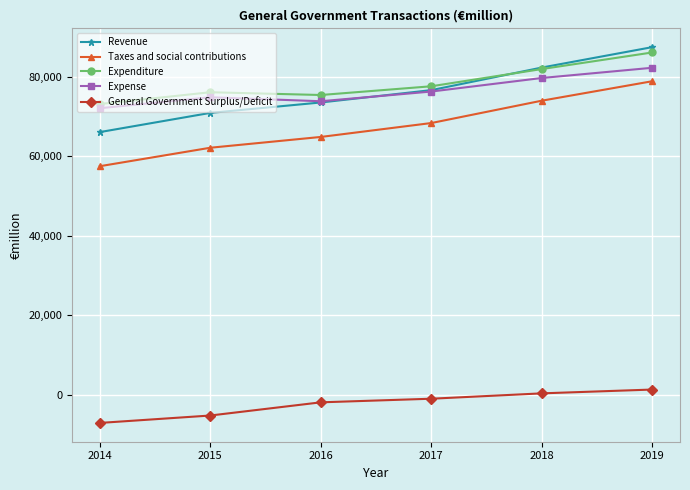

Reading right to left, what are all the values shown in this chart?

Revenue: 87453	82320	76639	73534	70914	66081
Taxes and social contributions: 78881	73985	68364	64865	62149	57504
Expenditure: 86114	81940	77608	75411	76108	73139
Expense: 82263	79691	76284	73844	74844	72083
General Government Surplus/Deficit: 1339	380	-968	-1877	-5193	-7058